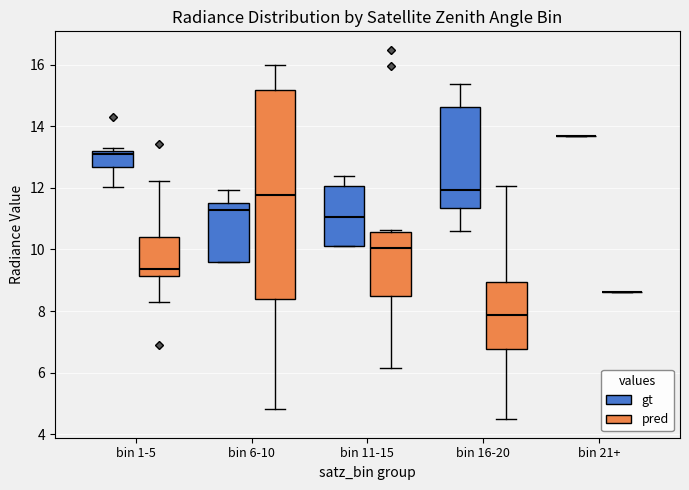

Which box is the tallest, from its lower edge to its upper edge?

bin 6-10 (pred)